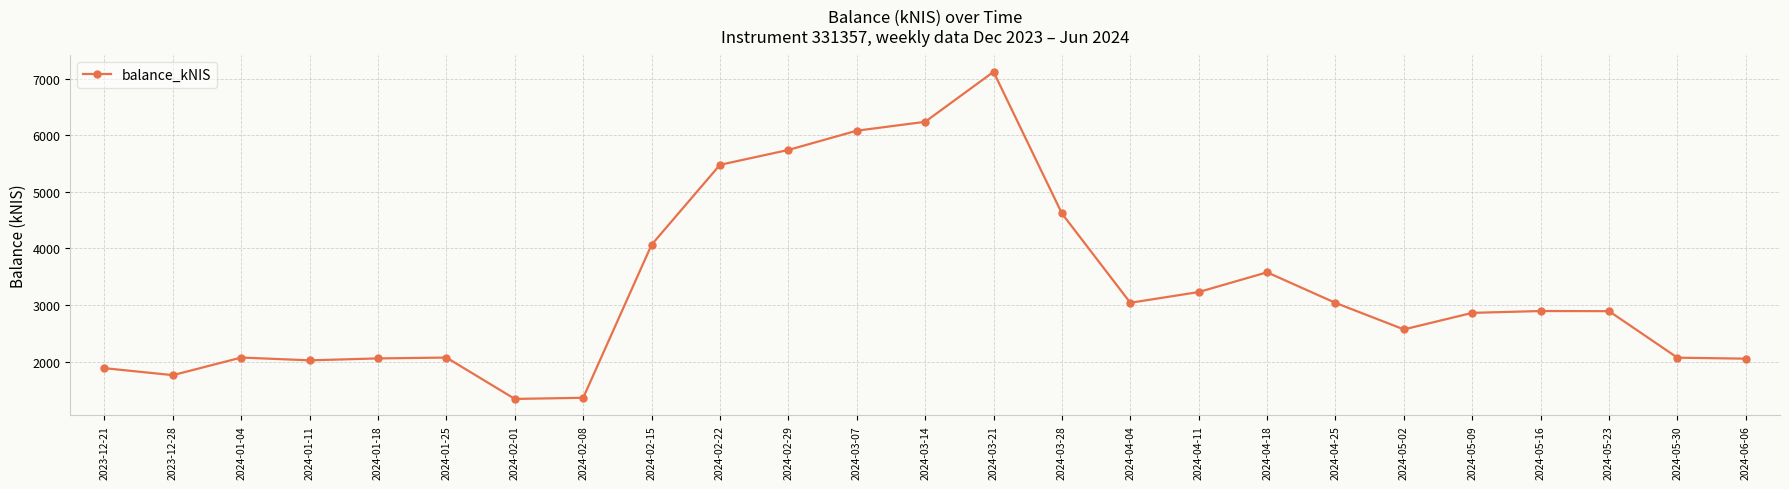

True or false: there are more than 0 points higher than both neighbors.

True